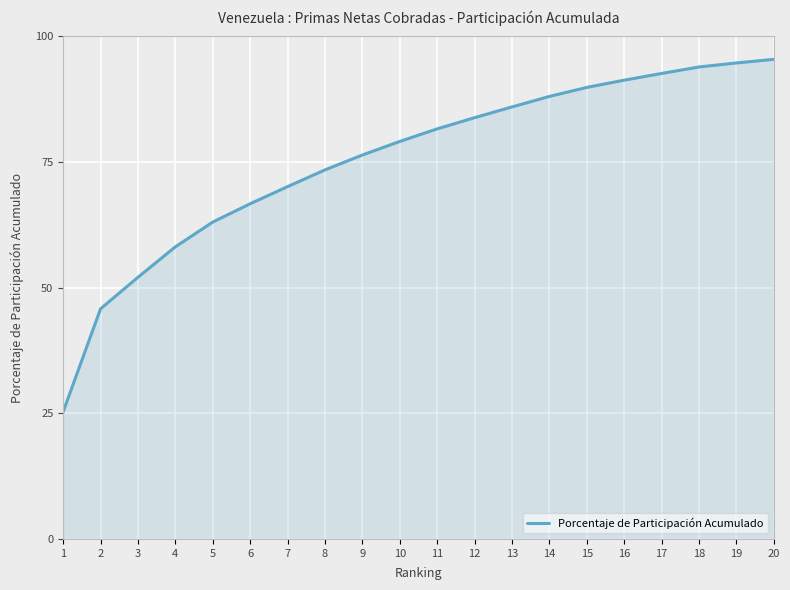

What is the difference between the maximum and minimum values?

70.1